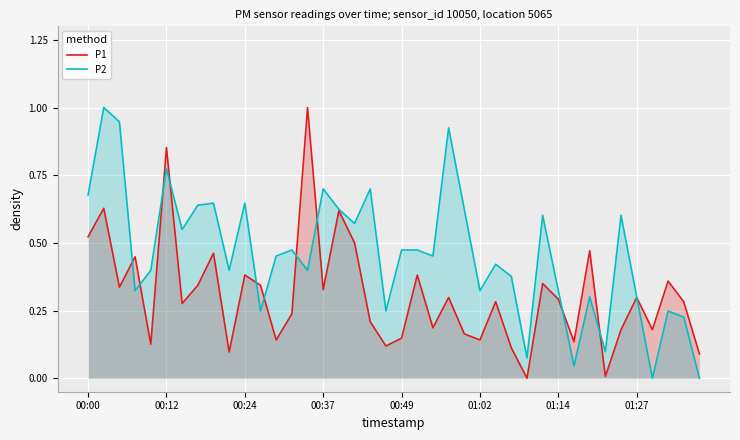

Which series ends up on top after the final intersection of P2 and P1?

P1